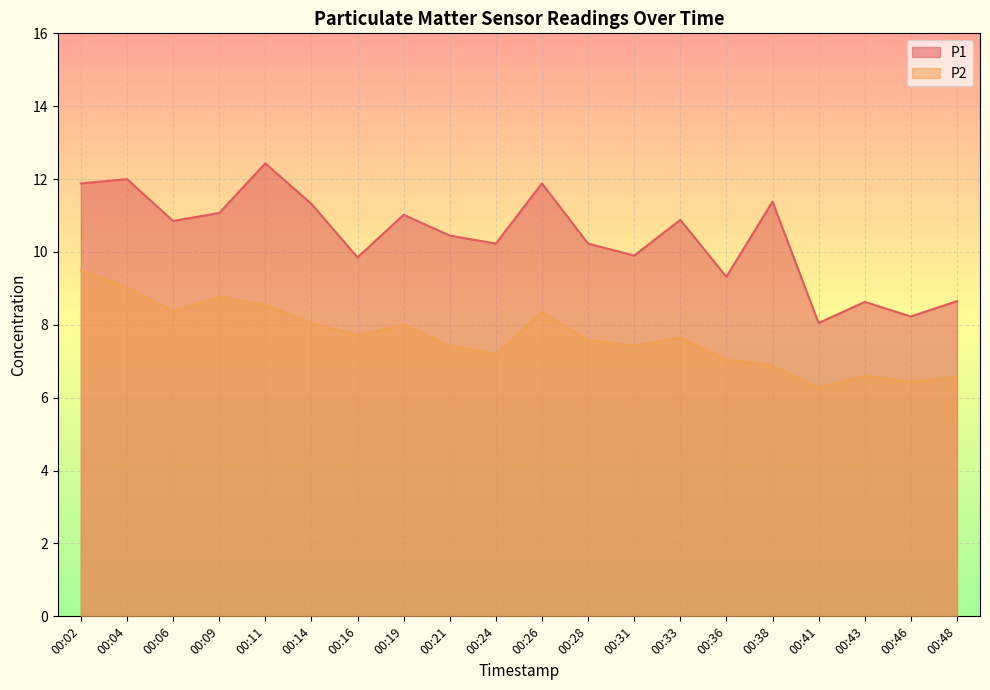

How many values in the P2 series are below 7?

5